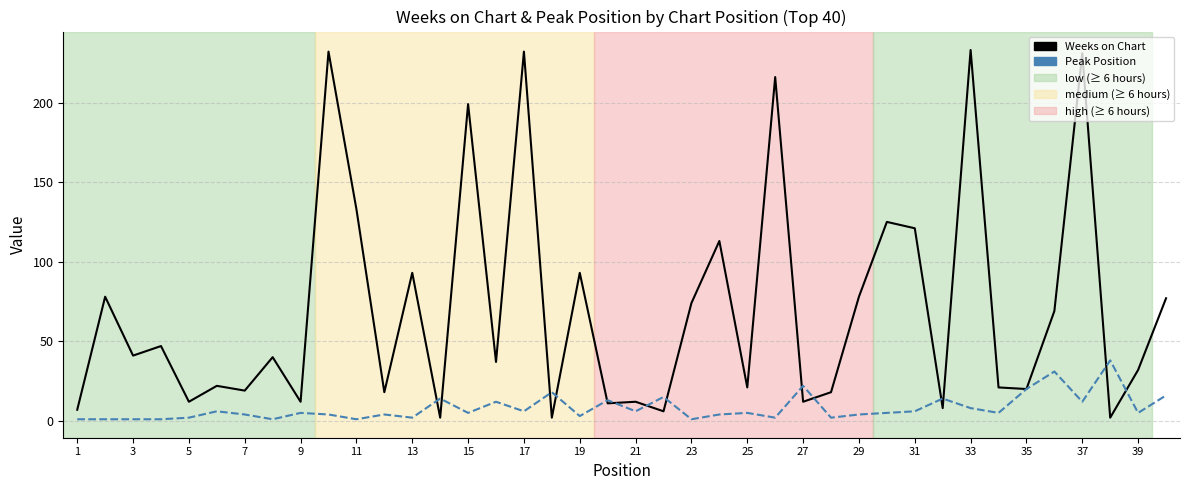

Which series has the widest spread of values?

Weeks on Chart